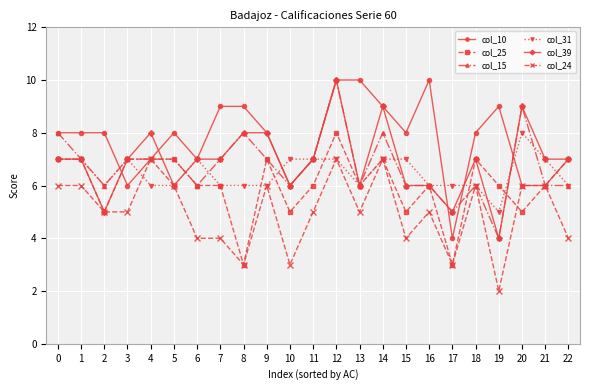

Which series has the largest total across all categories?

col_10